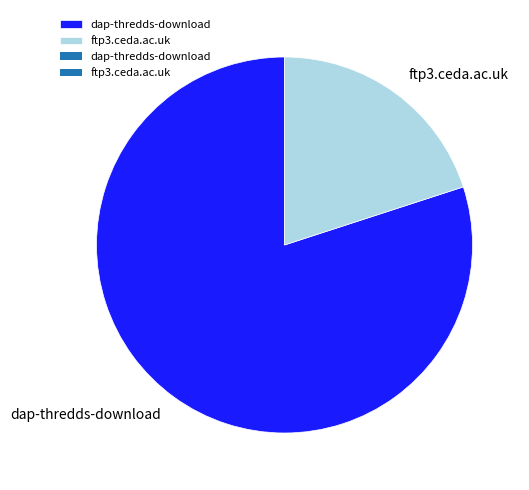

Between ftp3.ceda.ac.uk and dap-thredds-download, which is larger?

dap-thredds-download